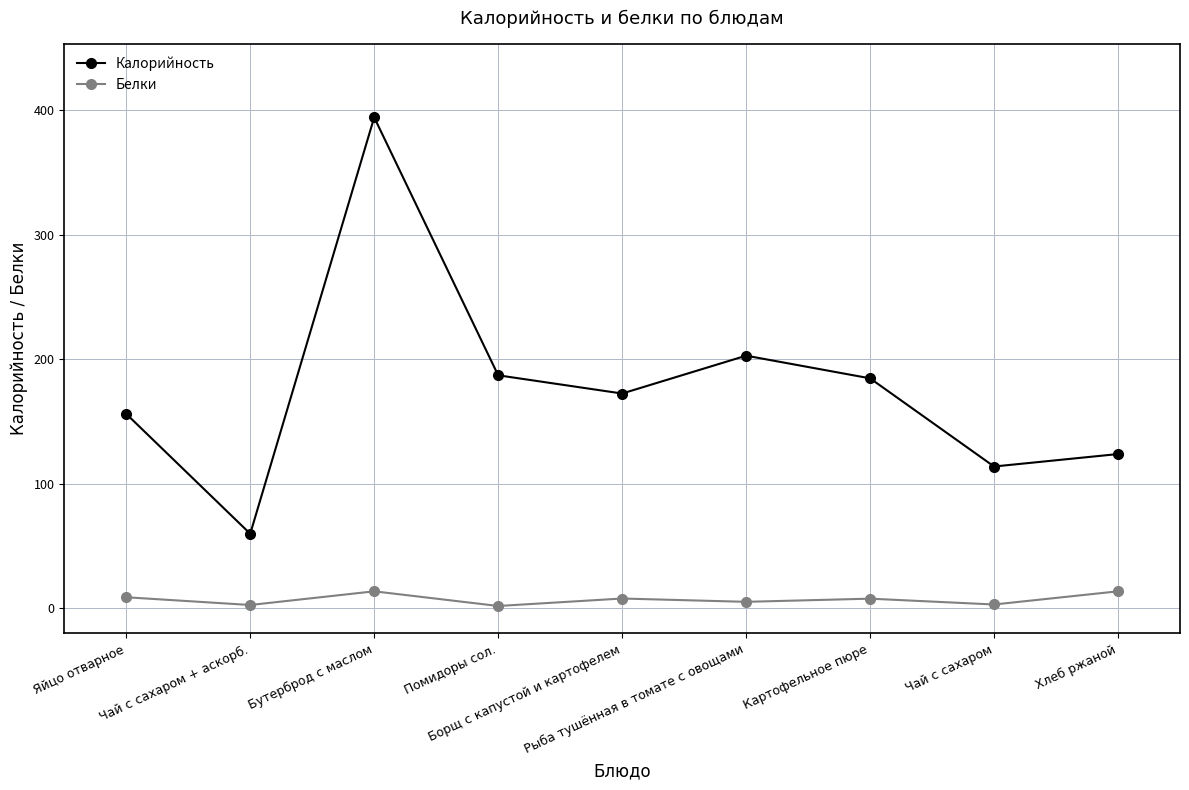

What is the label of the 8th point from the right?

Чай с сахаром + аскорб.